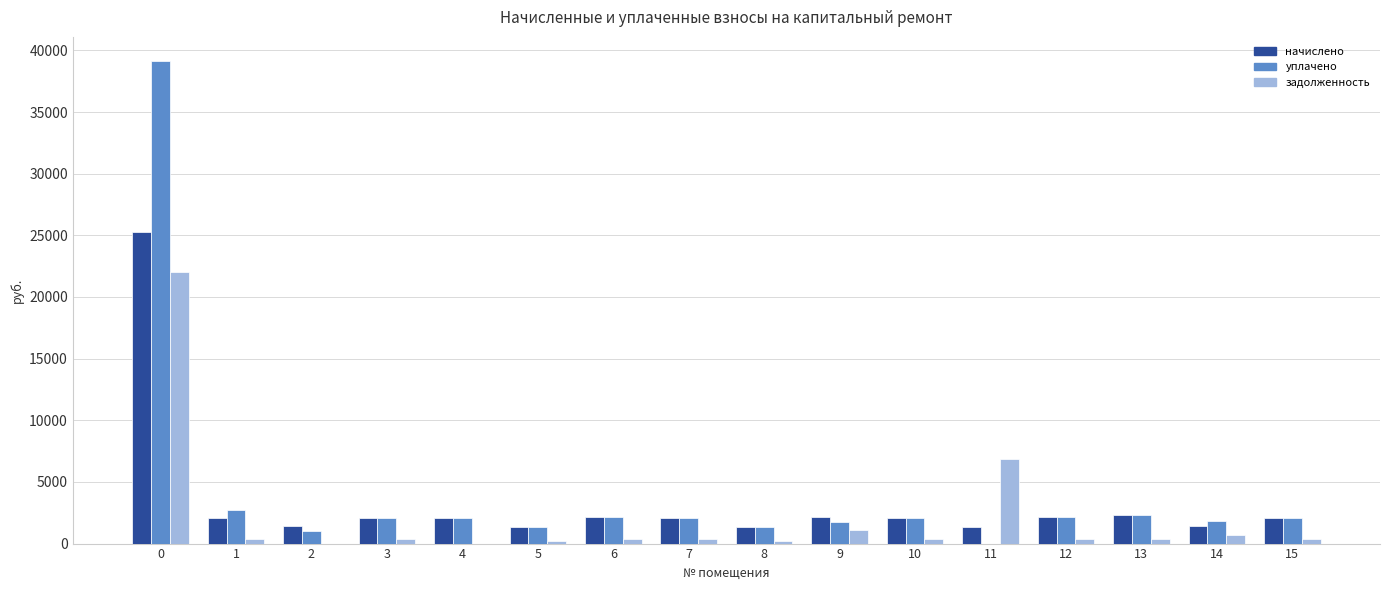

True or false: задолженность has a value of 226.8 at 8.

True